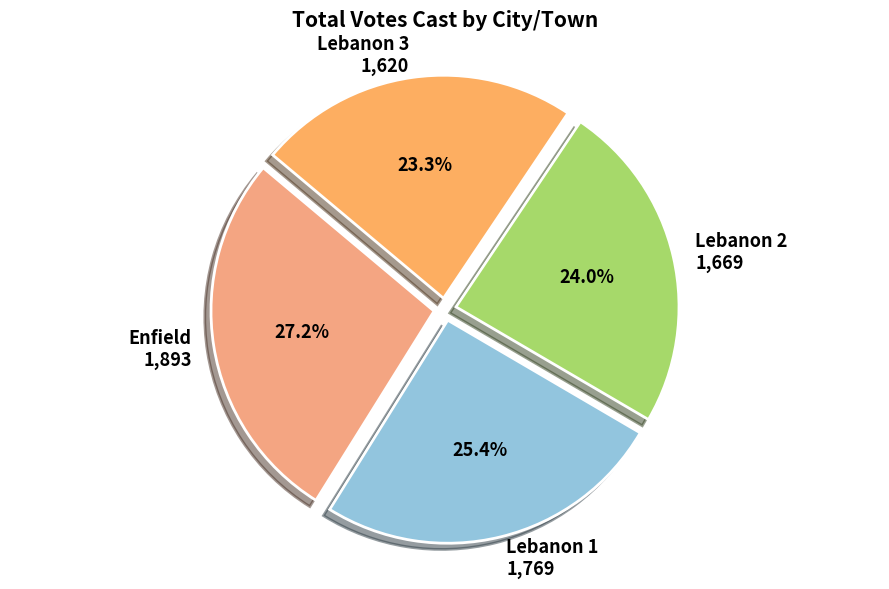

Does any single category account for the majority?

No